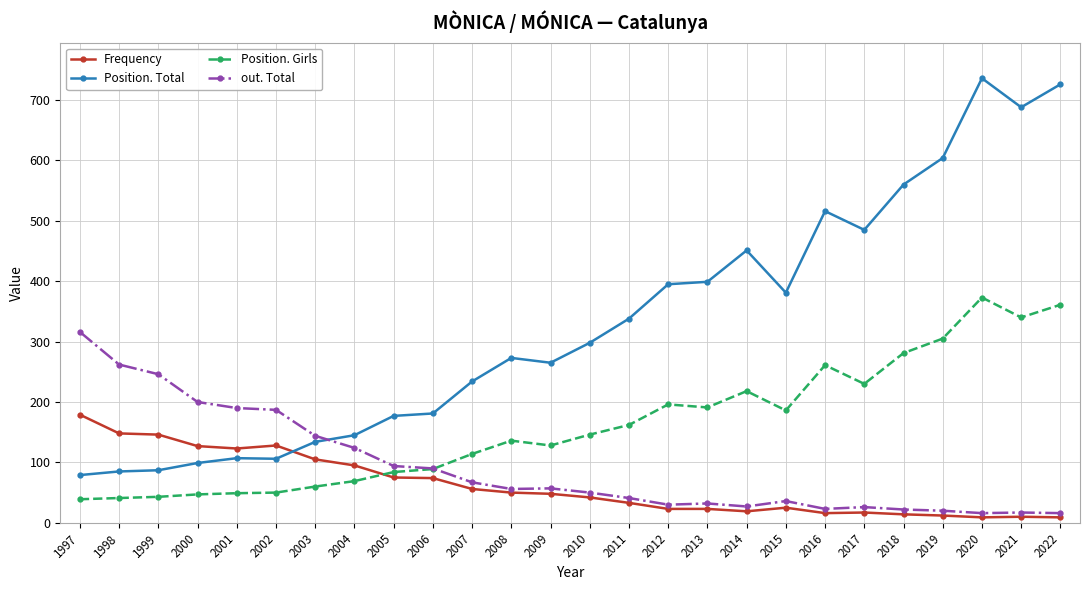

Is the value of Position. Girls at 2004 greater than the value of Frequency at 2008?

Yes